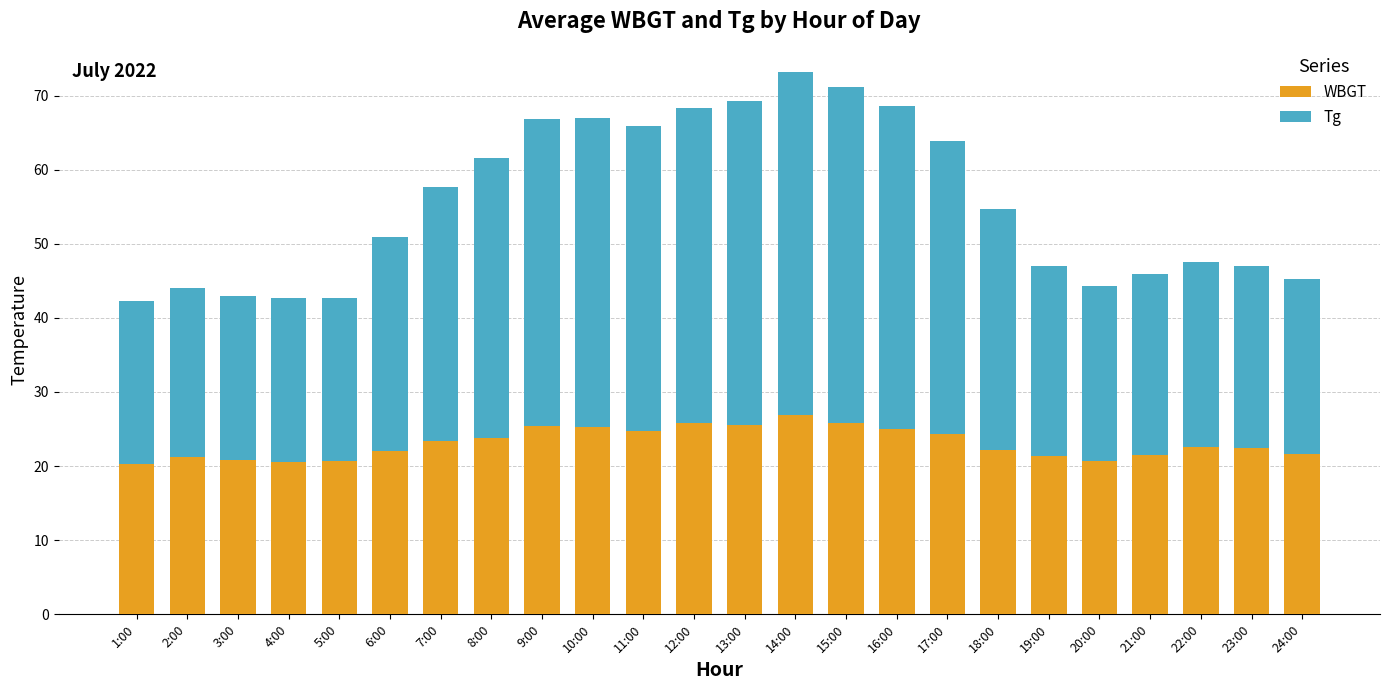

Is it true that WBGT equals 6.6 at 5:00?

False